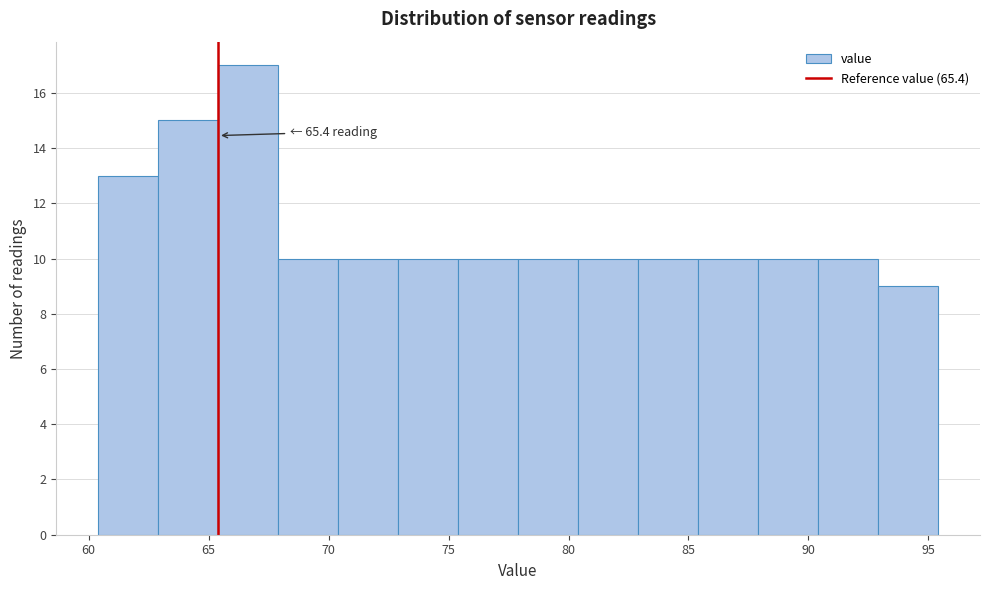

Which range on the x-axis has the tallest bar?

65.4 to 67.9